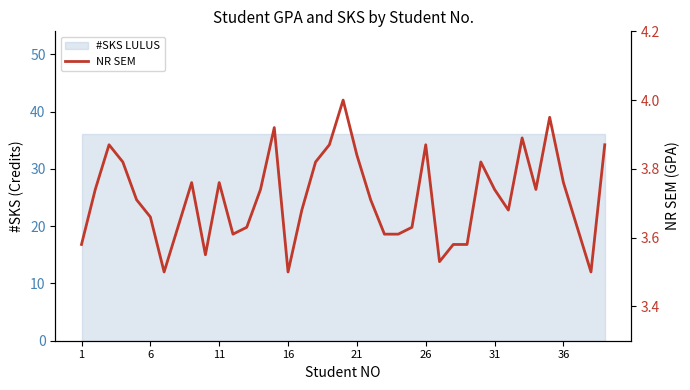

True or false: the data has more than 0 interior local peaks.

True